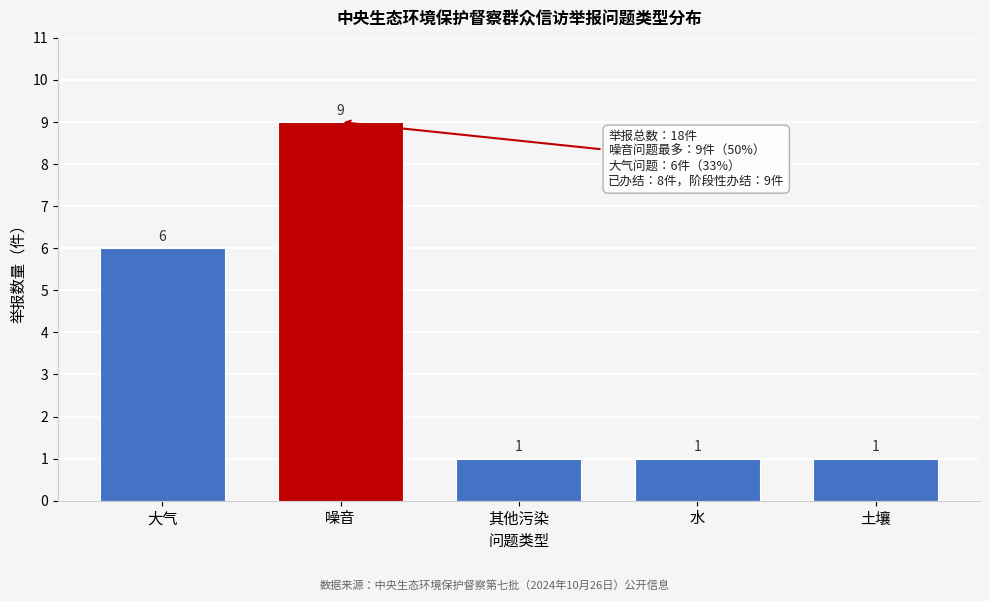

Reading left to right, transcribe all the data shown in this chart.

6	9	1	1	1